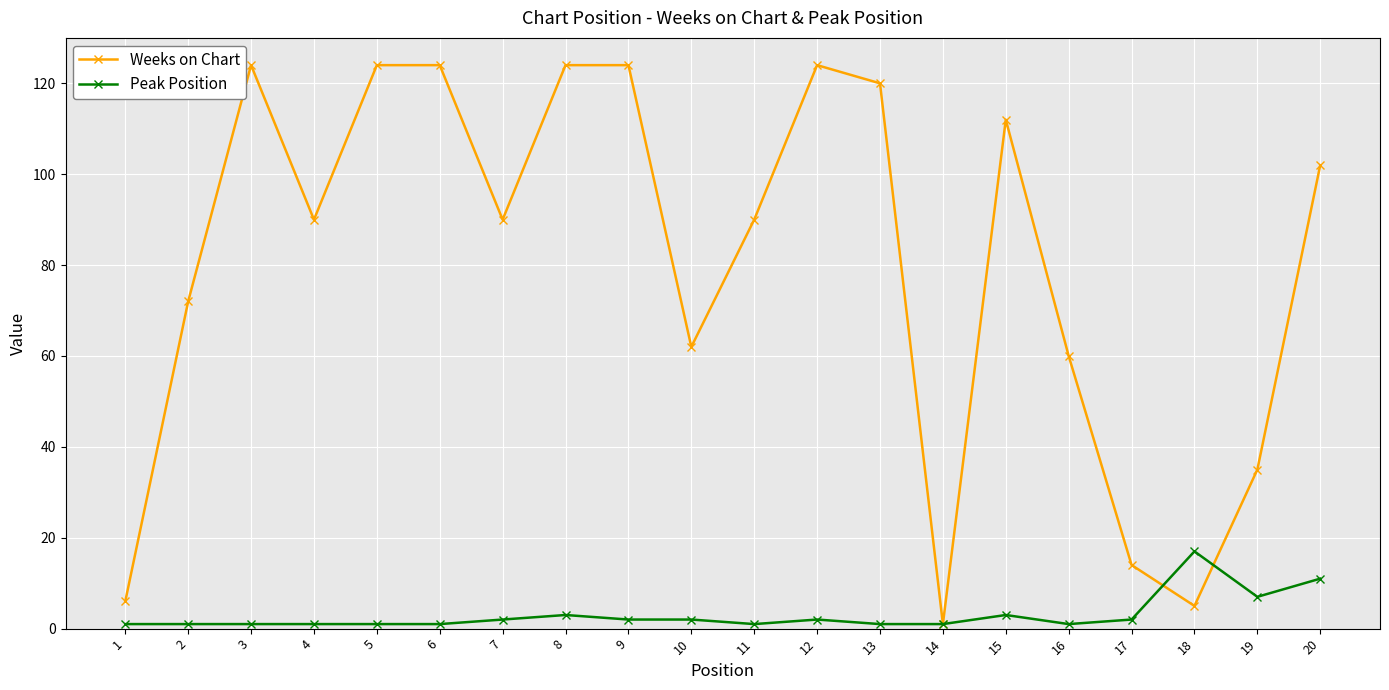

At which label does Peak Position reach its peak?

18